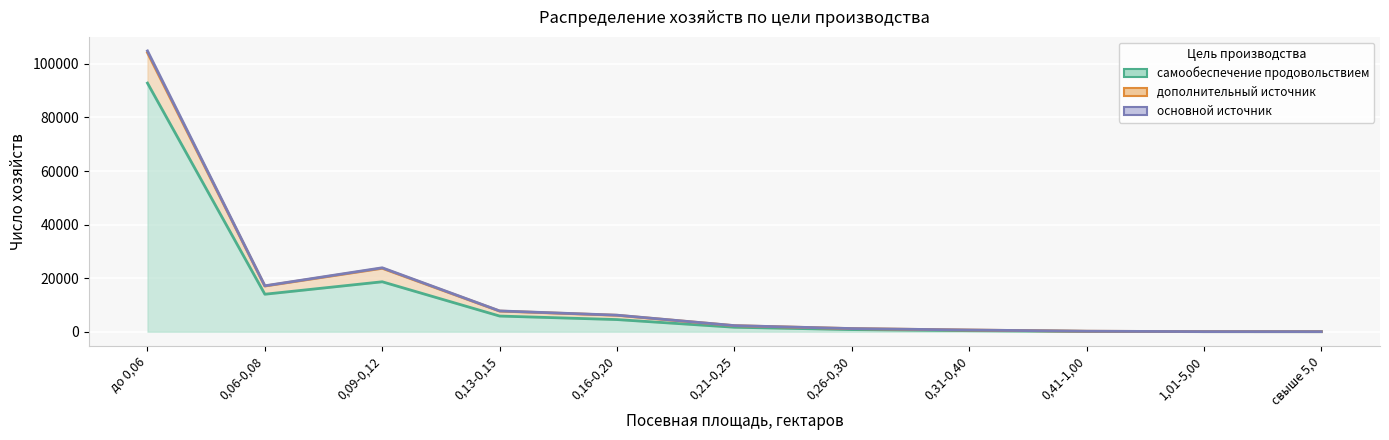

At which category does самообеспечение продовольствием reach its first local peak?

0,09-0,12